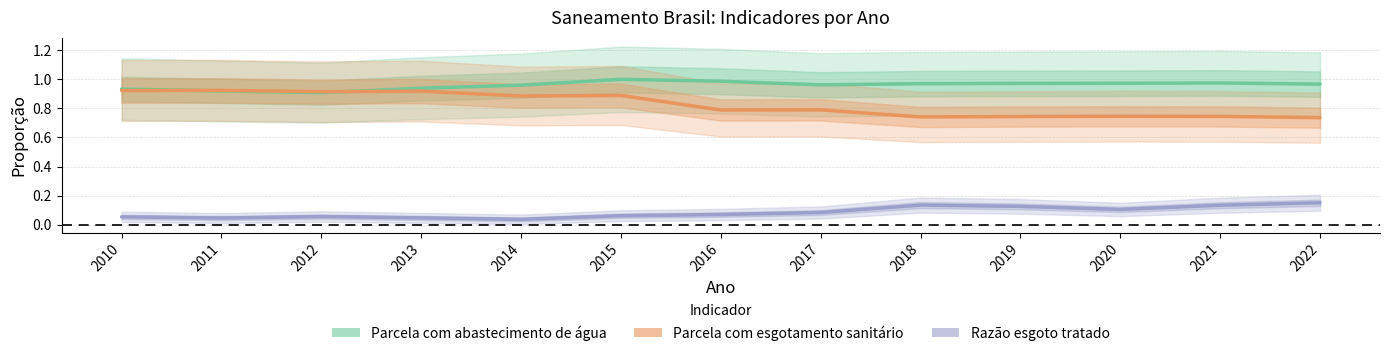

What are all the series names shown in the legend?

Parcela com abastecimento de água, Parcela com esgotamento sanitário, Razão esgoto tratado